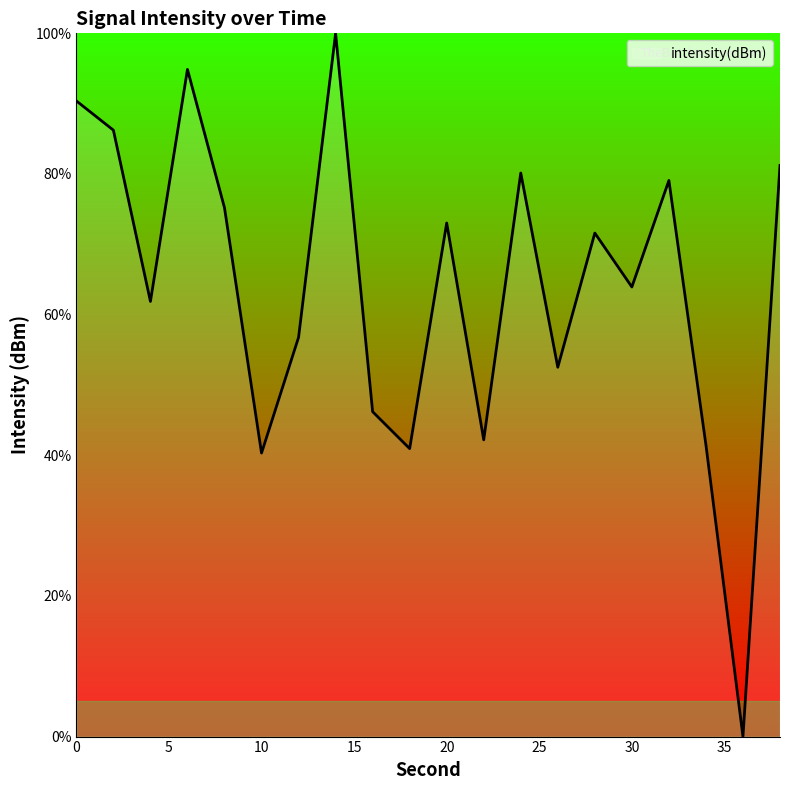

What is the maximum value shown in the chart?

100.0